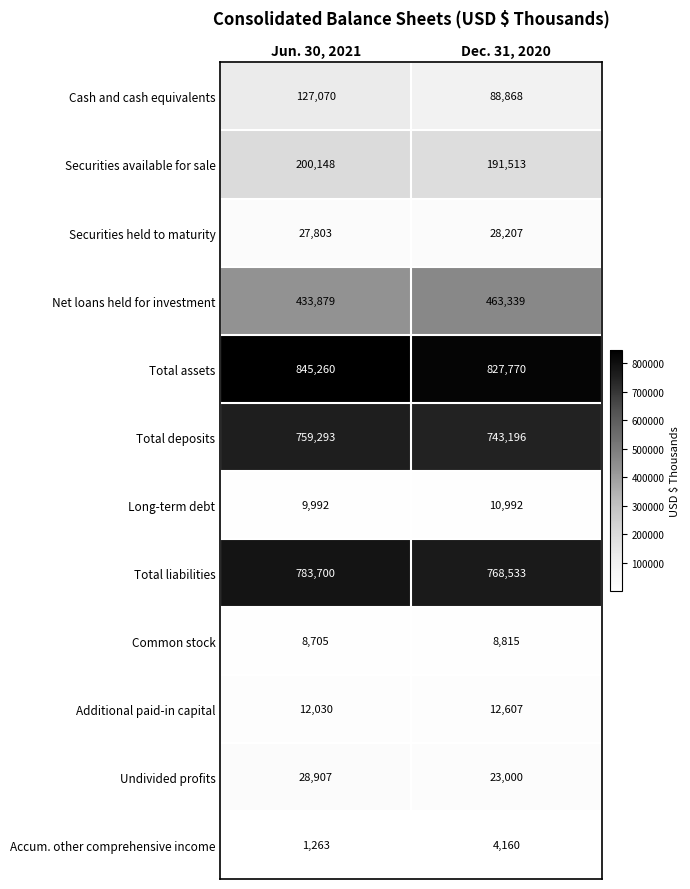

What is the spread (max minus min) of values at Dec. 31, 2020?

823610